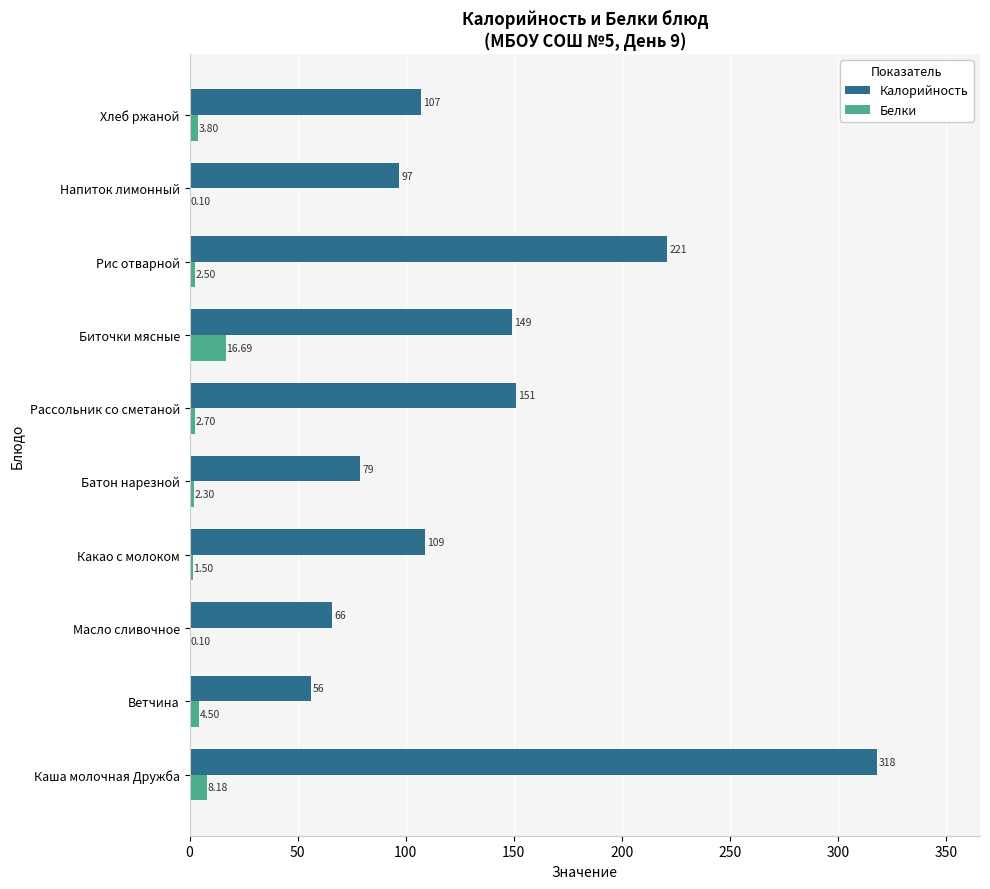

What are all the series names shown in the legend?

Калорийность, Белки